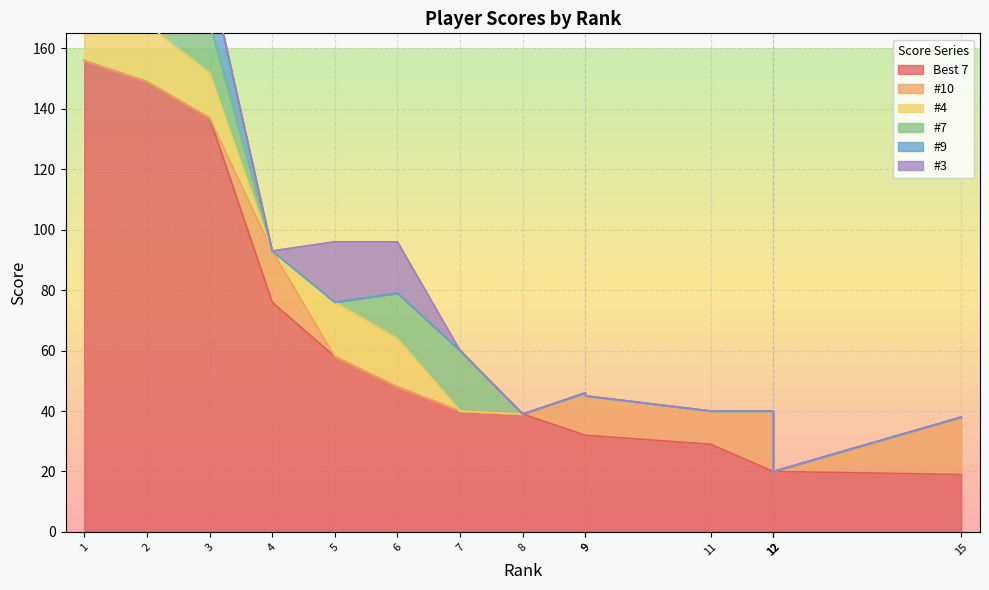

How many interior local peaks does the #4 series have?

3